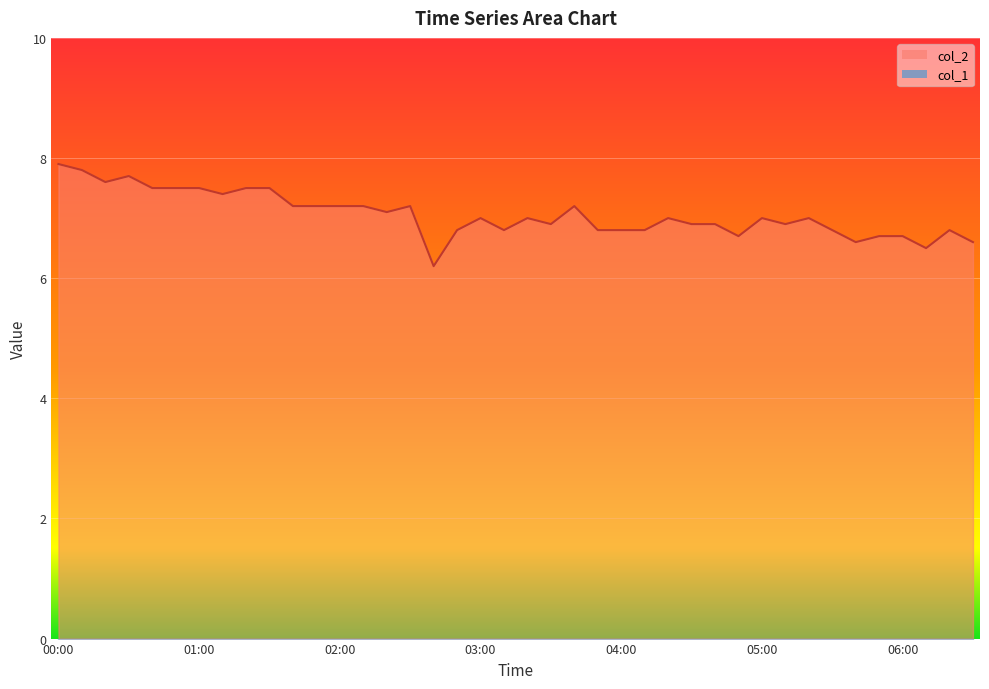

What is the change in value from 01:20 to 05:00?

-0.5